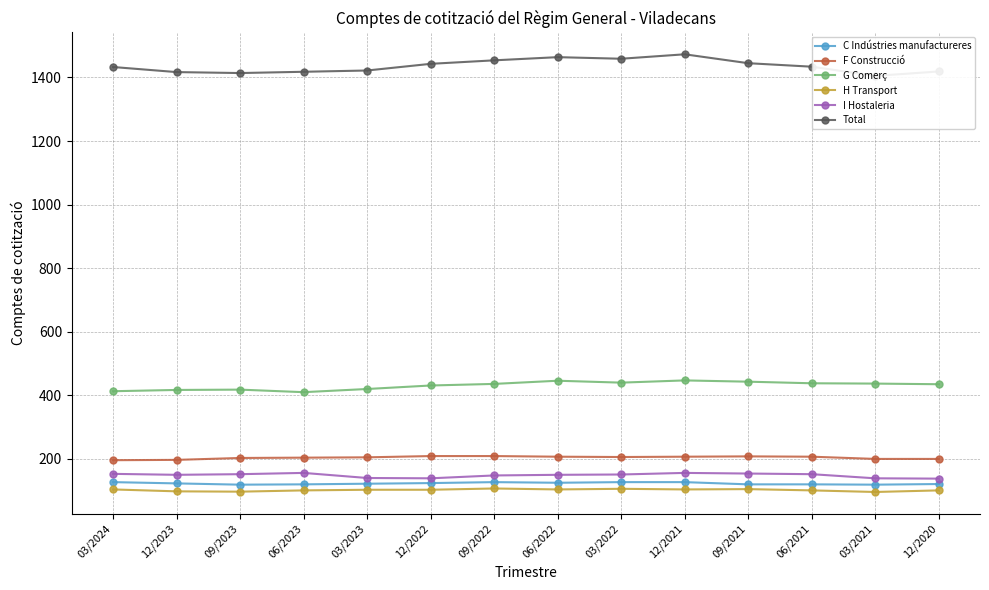

Rank the series by their maximum value, from lowest to highest.

H Transport, C Indústries manufactureres, I Hostaleria, F Construcció, G Comerç, Total